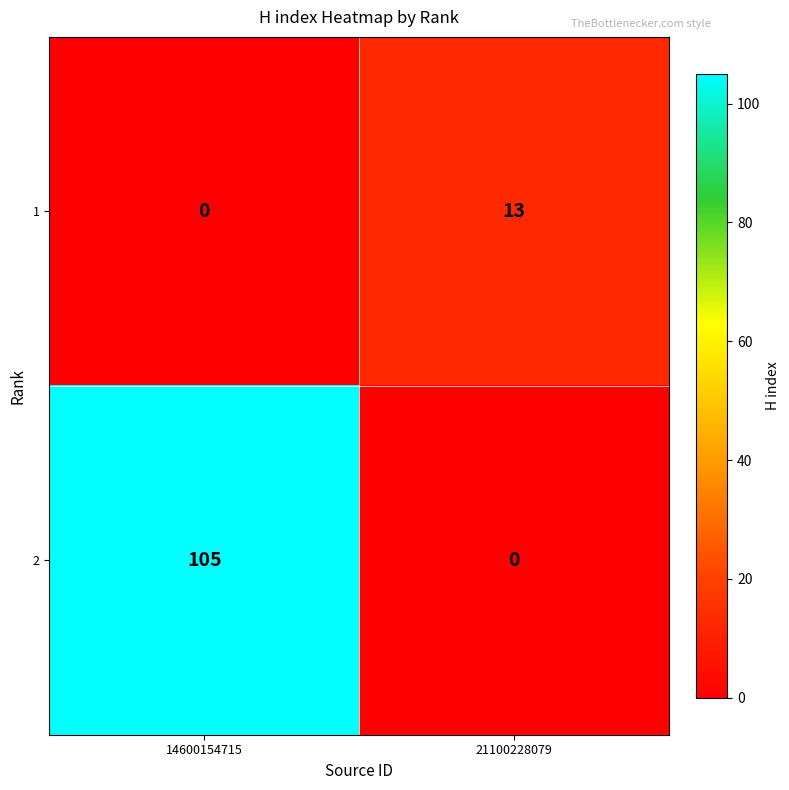

At which label is 1 closest to 6?

14600154715